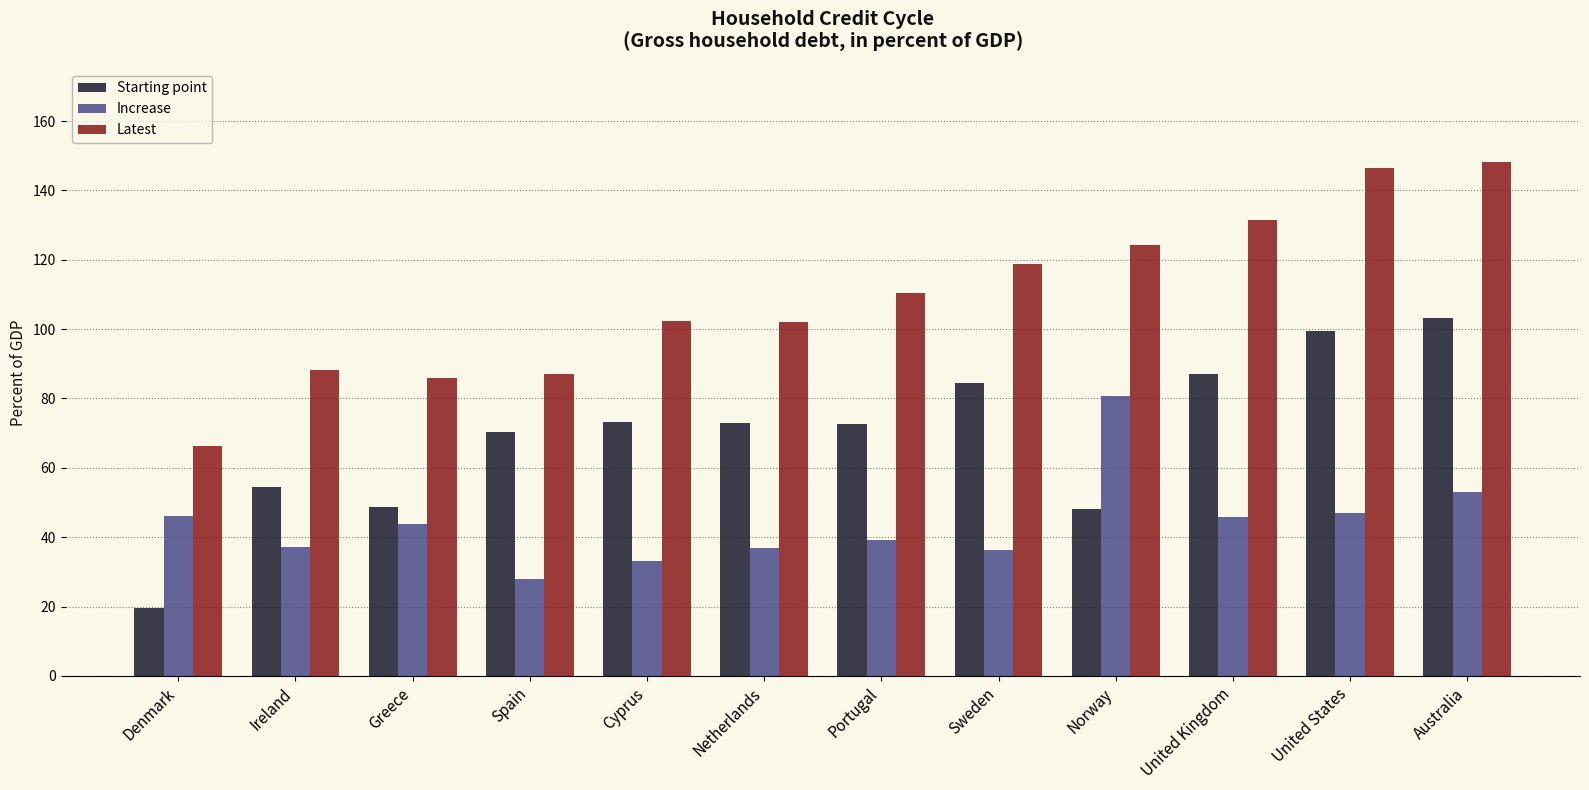

What is the difference between the maximum and minimum values in the Latest series?

81.8